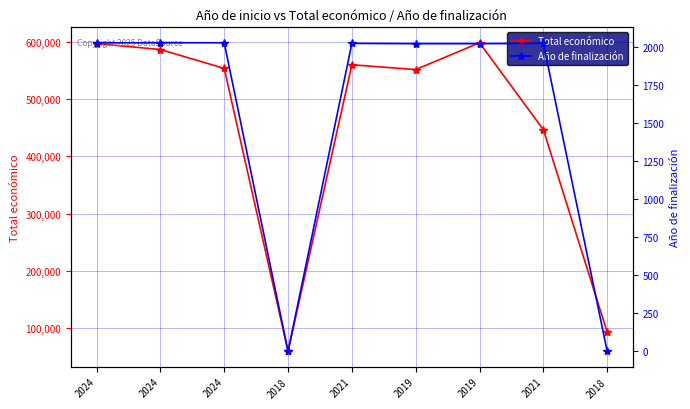

Which label corresponds to the smallest value in the chart?

2018